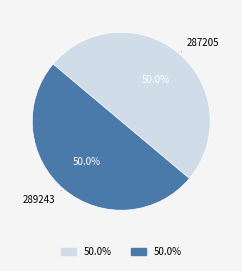

Count the number of slices in the pie.

2